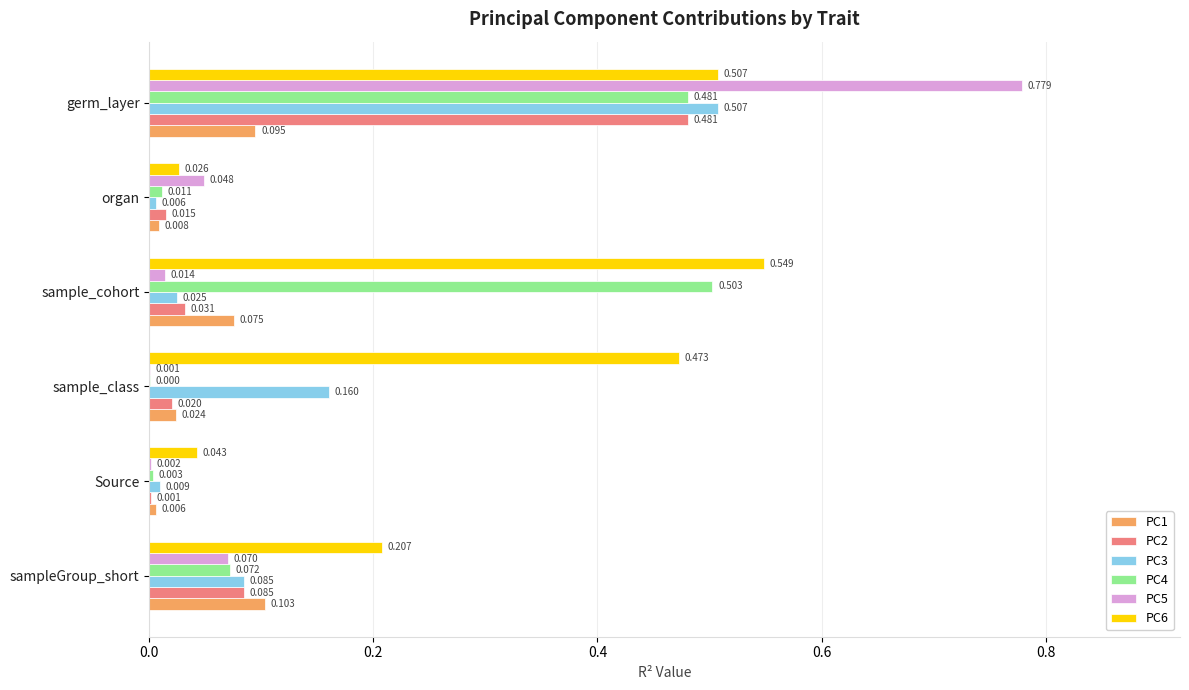

Which label corresponds to the largest value in the chart?

germ_layer